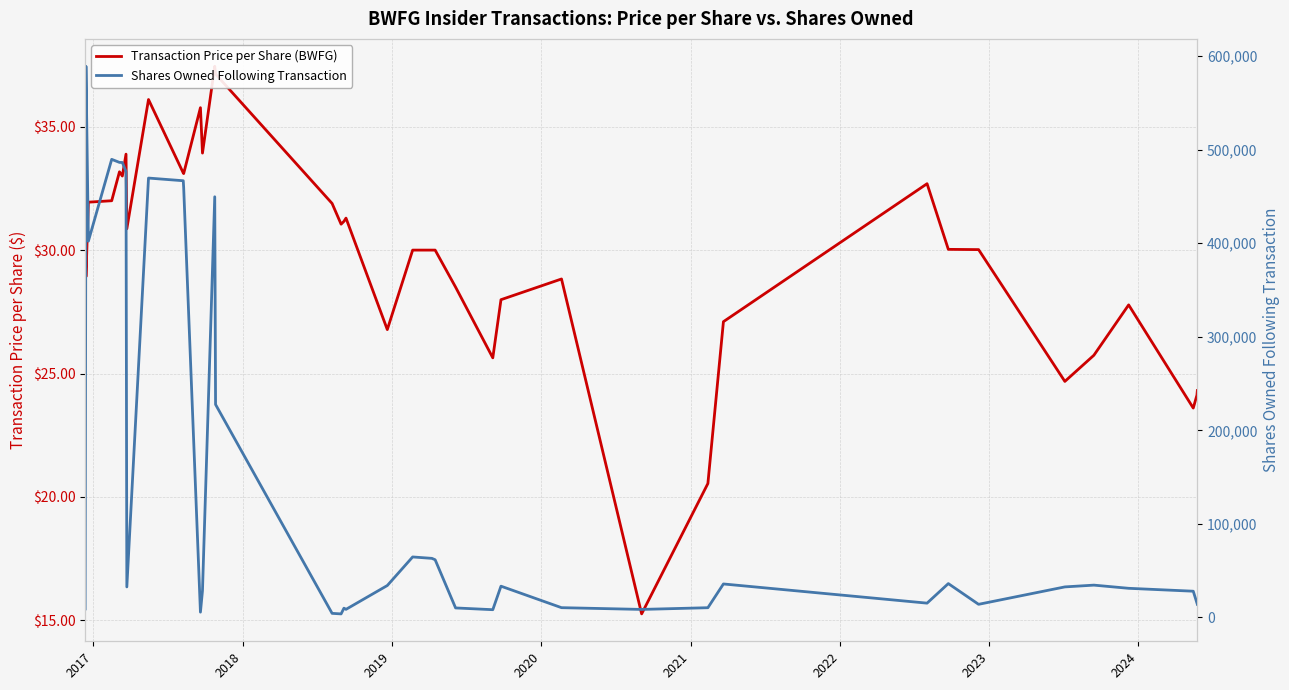

How many values in the Transaction Price per Share (BWFG) series exceed 30?

22